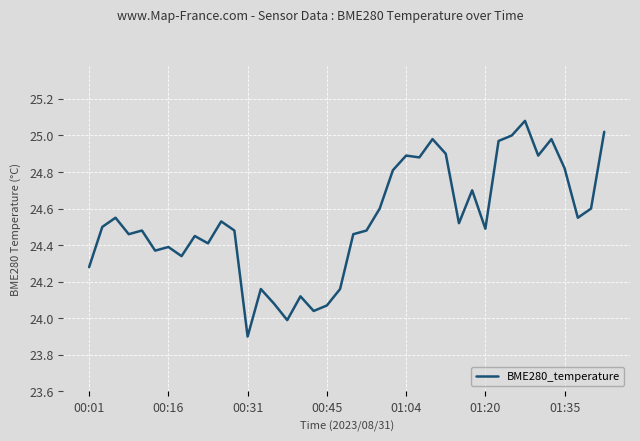

What is the difference between the maximum and minimum values?

1.2